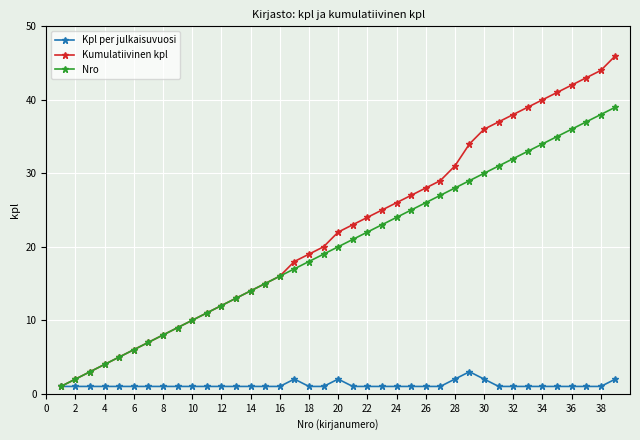

Reading left to right, list all the values displayed in this chart.

Kpl per julkaisuvuosi: 1	1	1	1	1	1	1	1	1	1	1	1	1	1	1	1	2	1	1	2	1	1	1	1	1	1	1	2	3	2	1	1	1	1	1	1	1	1	2
Kumulatiivinen kpl: 1	2	3	4	5	6	7	8	9	10	11	12	13	14	15	16	18	19	20	22	23	24	25	26	27	28	29	31	34	36	37	38	39	40	41	42	43	44	46
Nro: 1	2	3	4	5	6	7	8	9	10	11	12	13	14	15	16	17	18	19	20	21	22	23	24	25	26	27	28	29	30	31	32	33	34	35	36	37	38	39